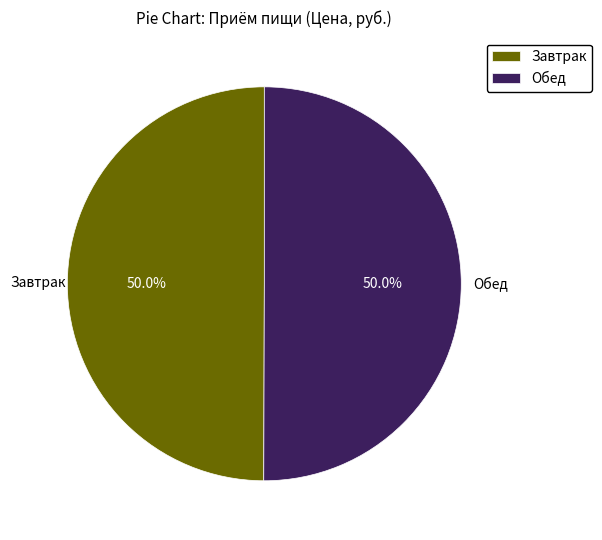

Approximately how many times larger is the value at Завтрак compared to Обед?

1.0